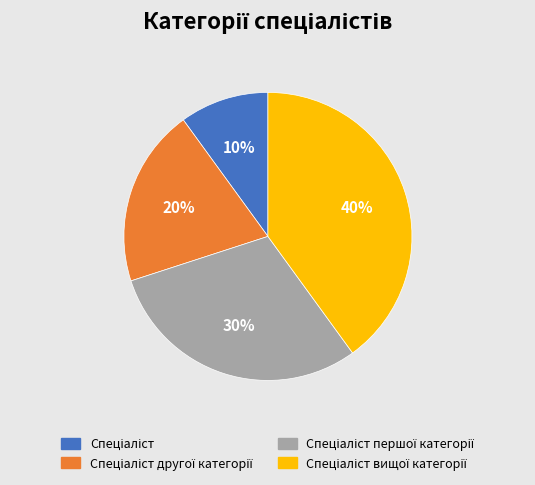

To the nearest percent, what is the difference between the largest and smallest slice percentages?

30%